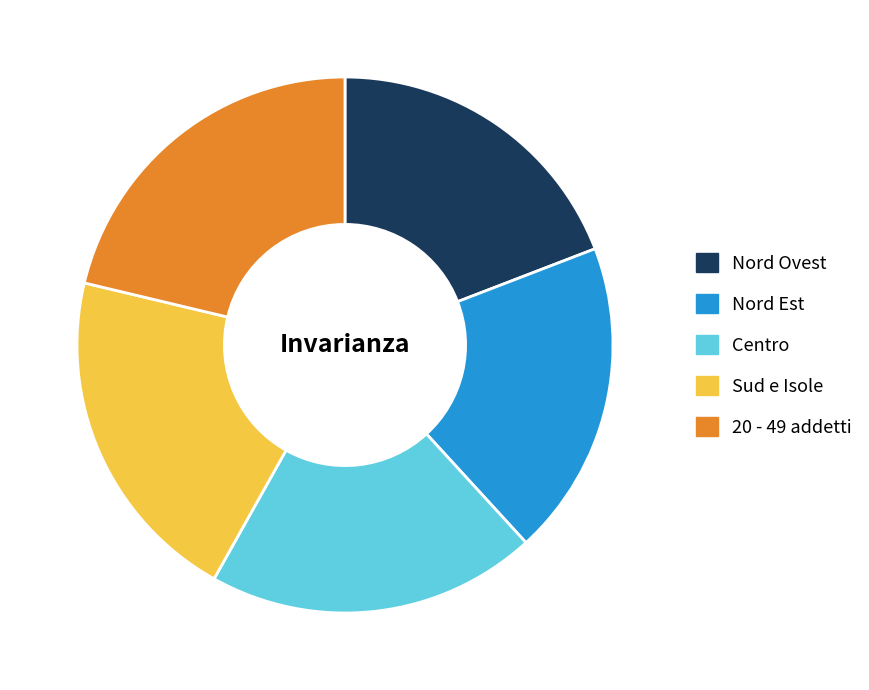

Does Sud e Isole account for over 50% of the chart?

No